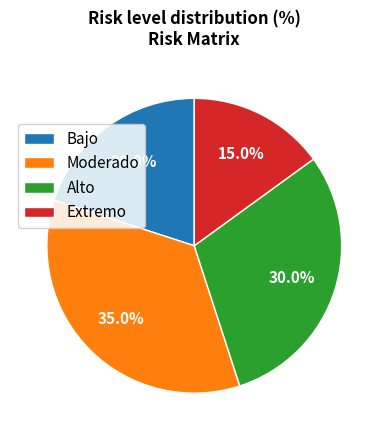

How many slices are in this pie chart?

4